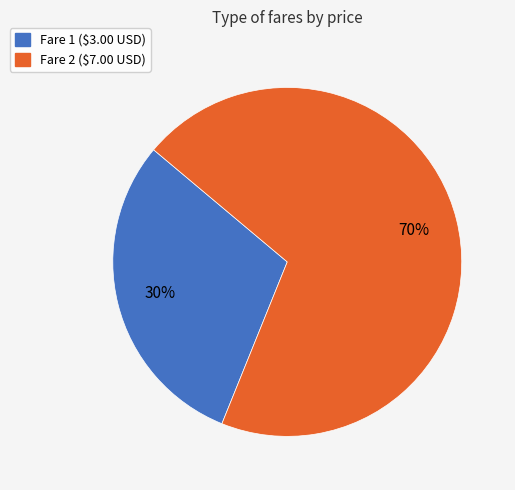

How many slices are in this pie chart?

2